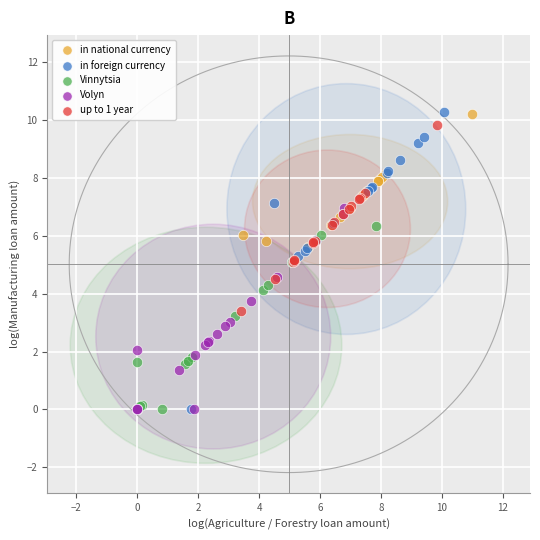

Which series has the largest Y range (max minus min)?

in foreign currency